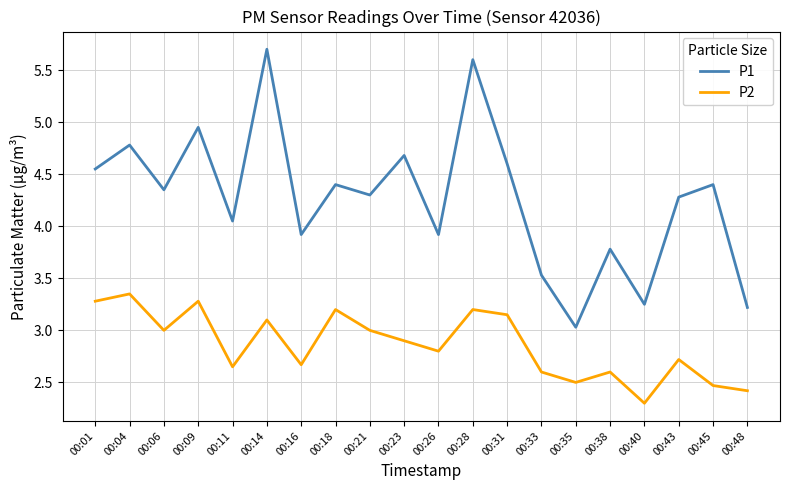

The value of P2 at 00:21 is 0.8. True or false?

False